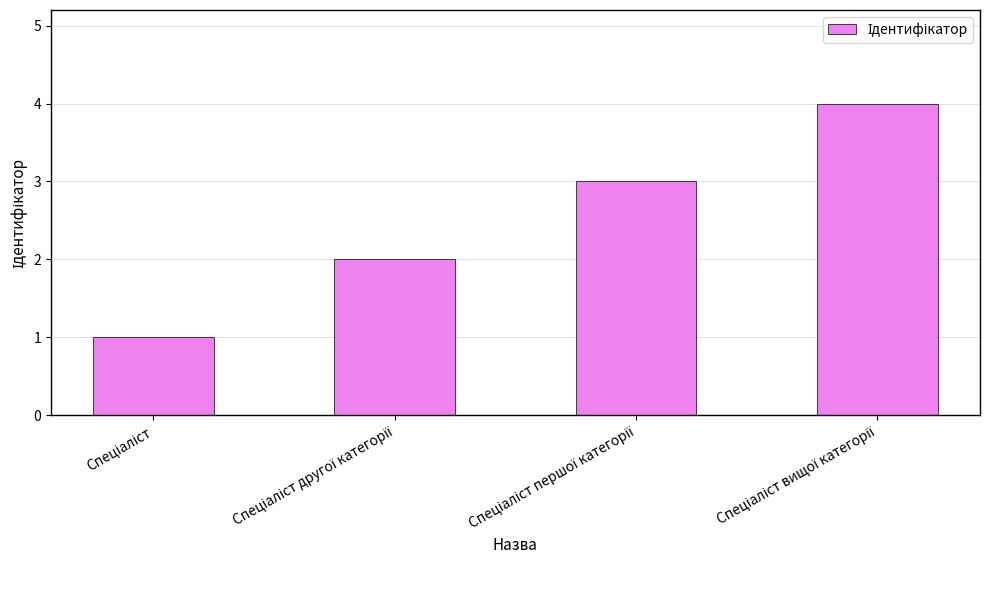

What is the greatest value displayed?

4